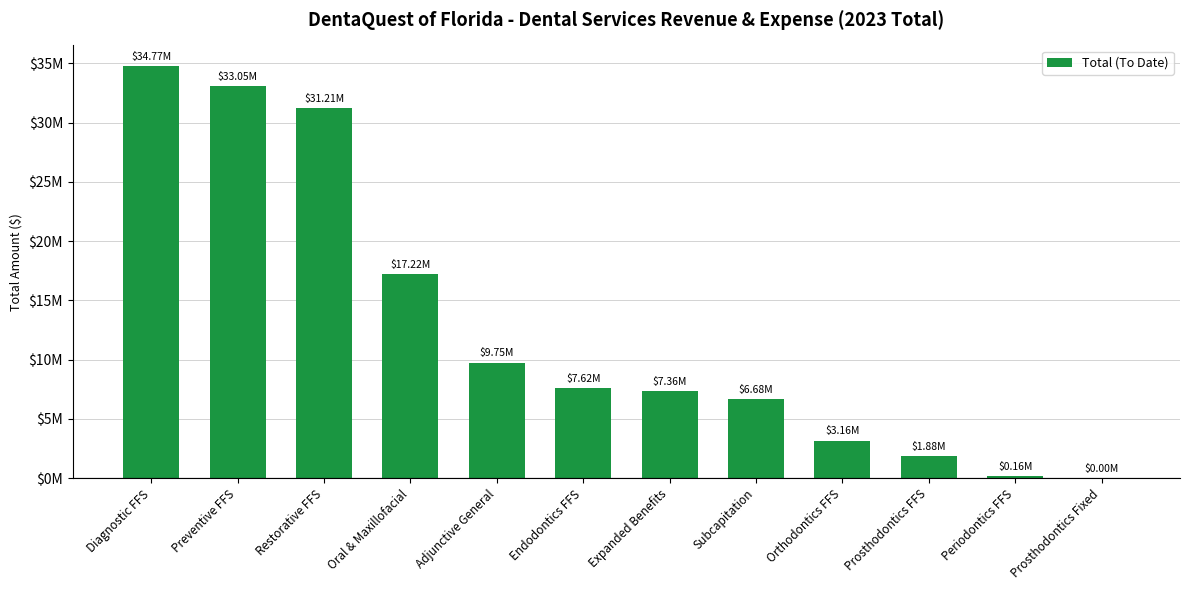

At which label is the value closest to 17384608?

Oral & Maxillofacial